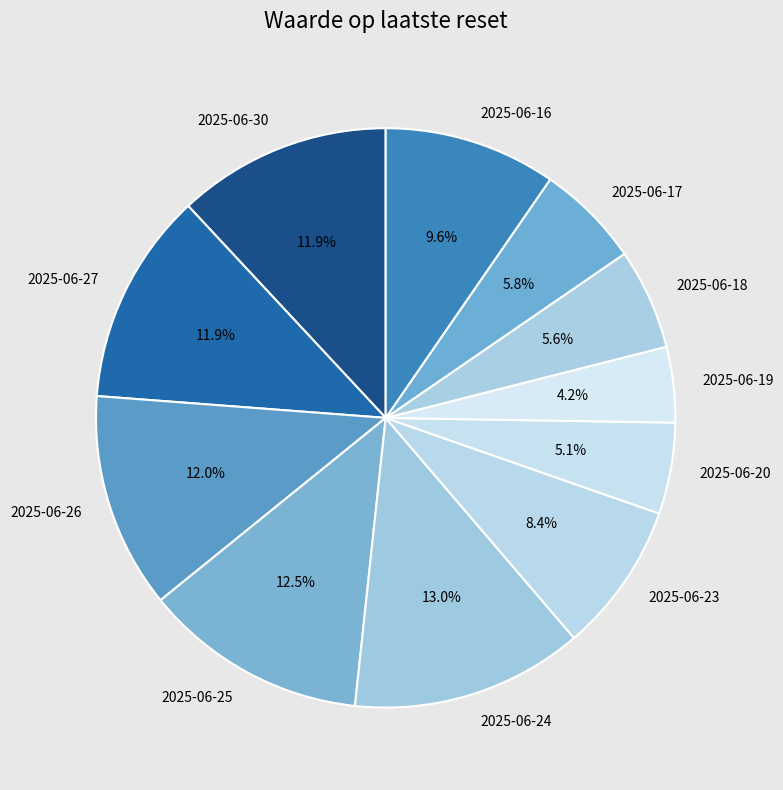

Is there a majority slice in this chart?

No